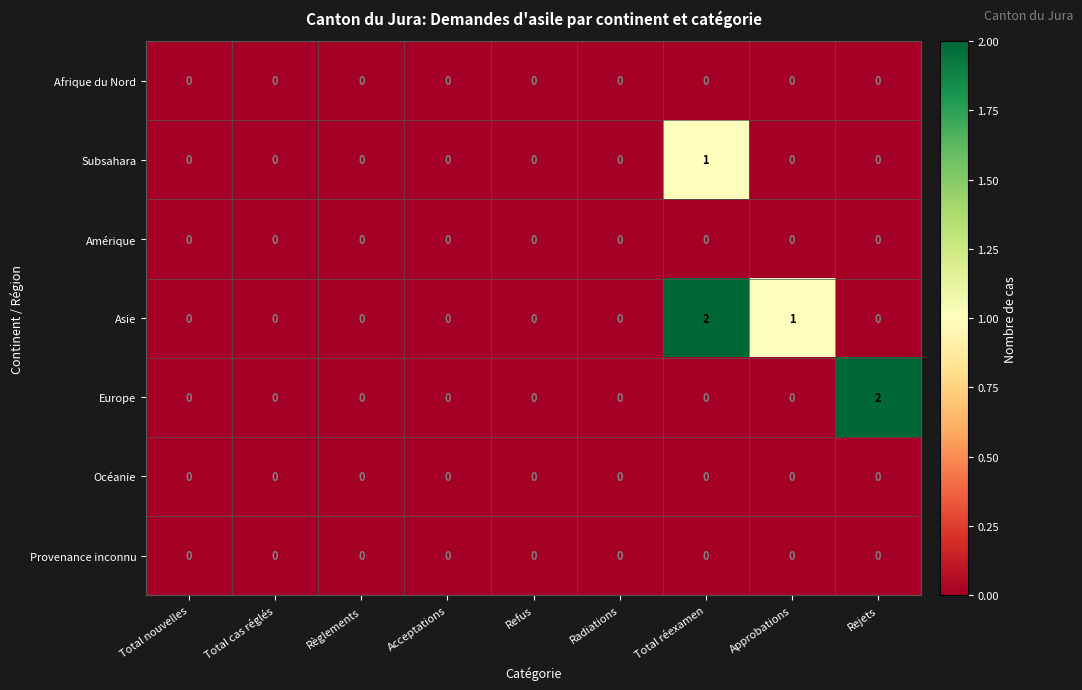

At which category is the sum across all series the highest?

Total réexamen